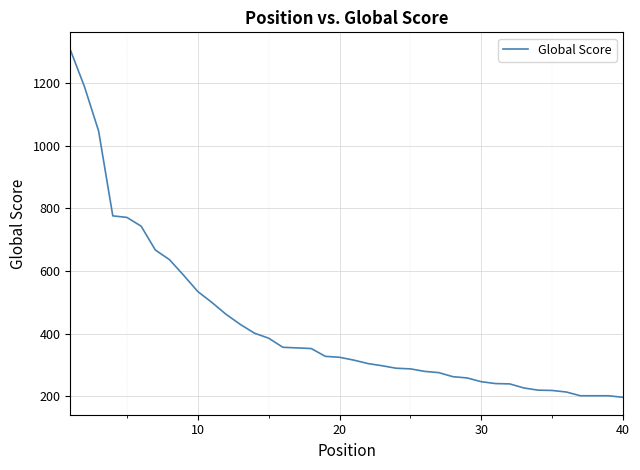

What is the difference between the maximum and minimum values?

1111